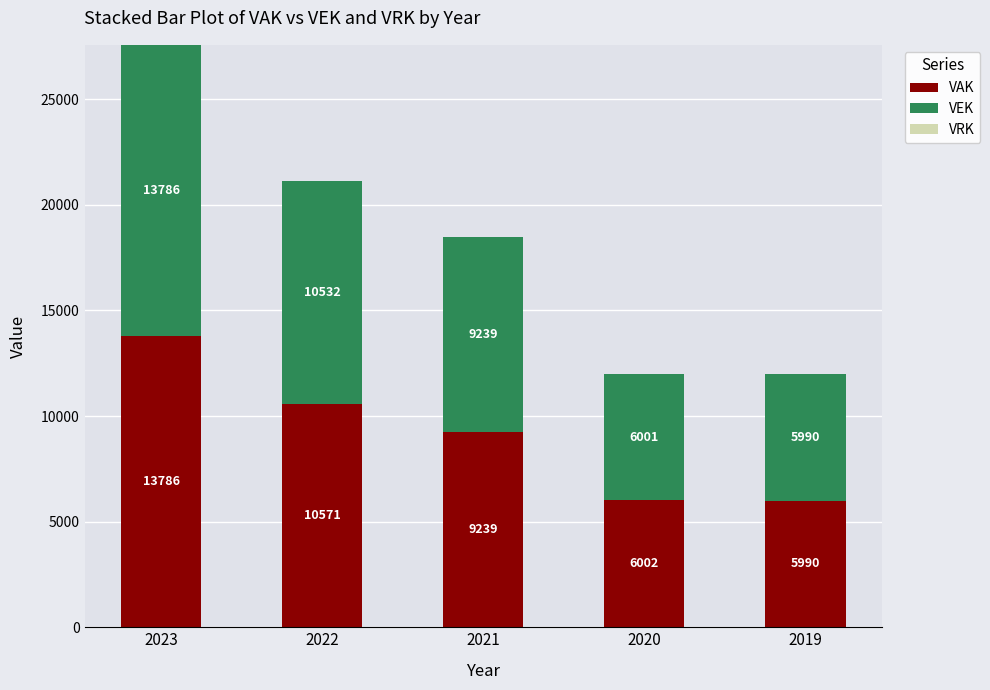

What is the highest value of the VAK series?

13786